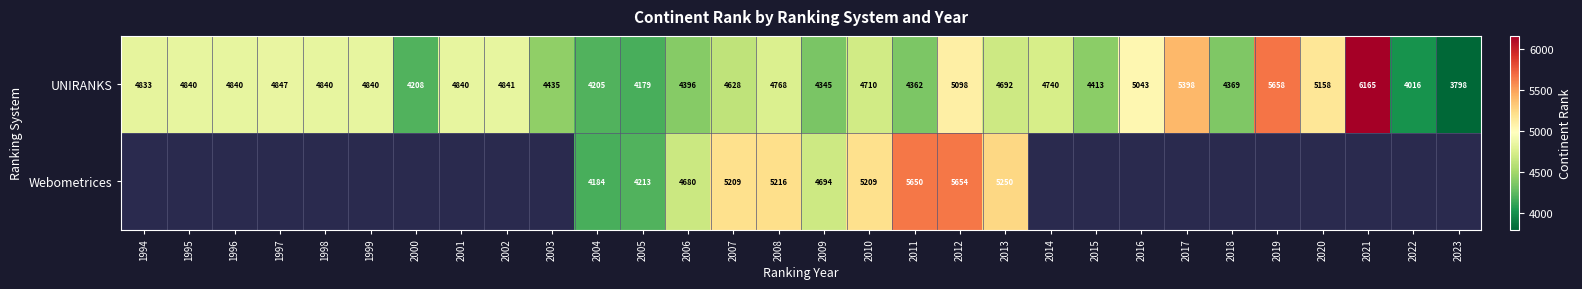

What is the sum of the Webometrices values at 2011 and 2007?

10859